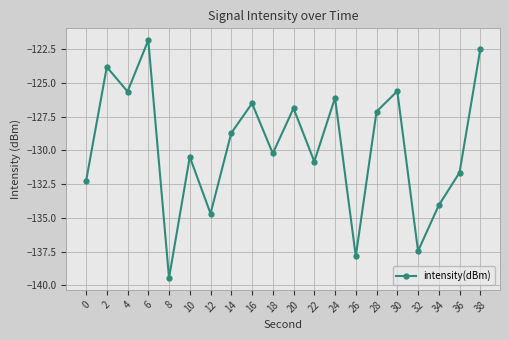

Count the number of data series in this chart.

1